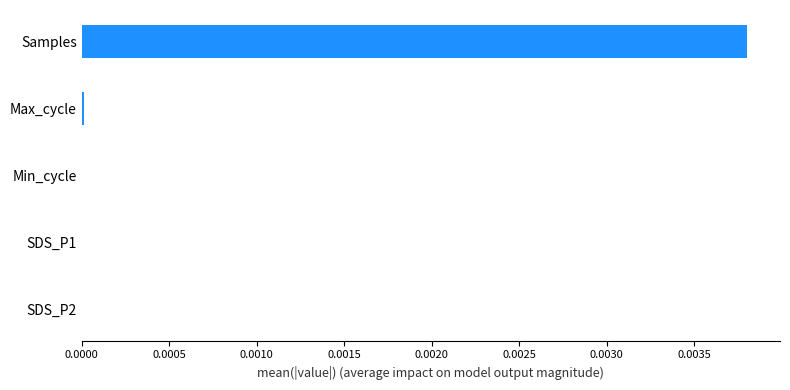

Is it true that the value at SDS_P1 is 0.0?

True